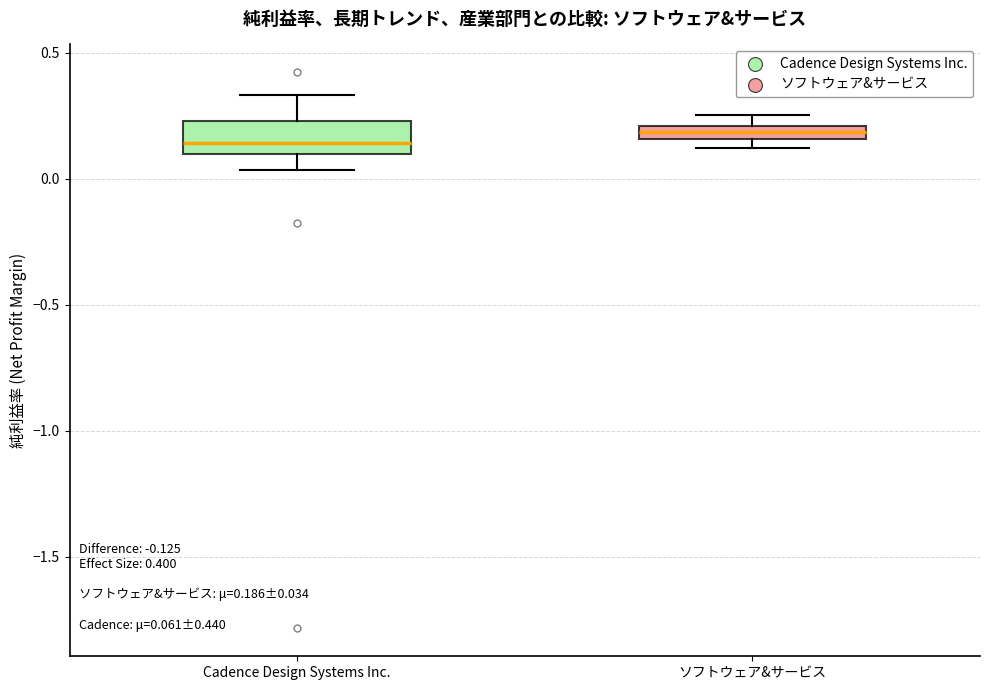

Comparing the boxes themselves (not the whiskers), which one is the tallest?

Cadence Design Systems Inc.